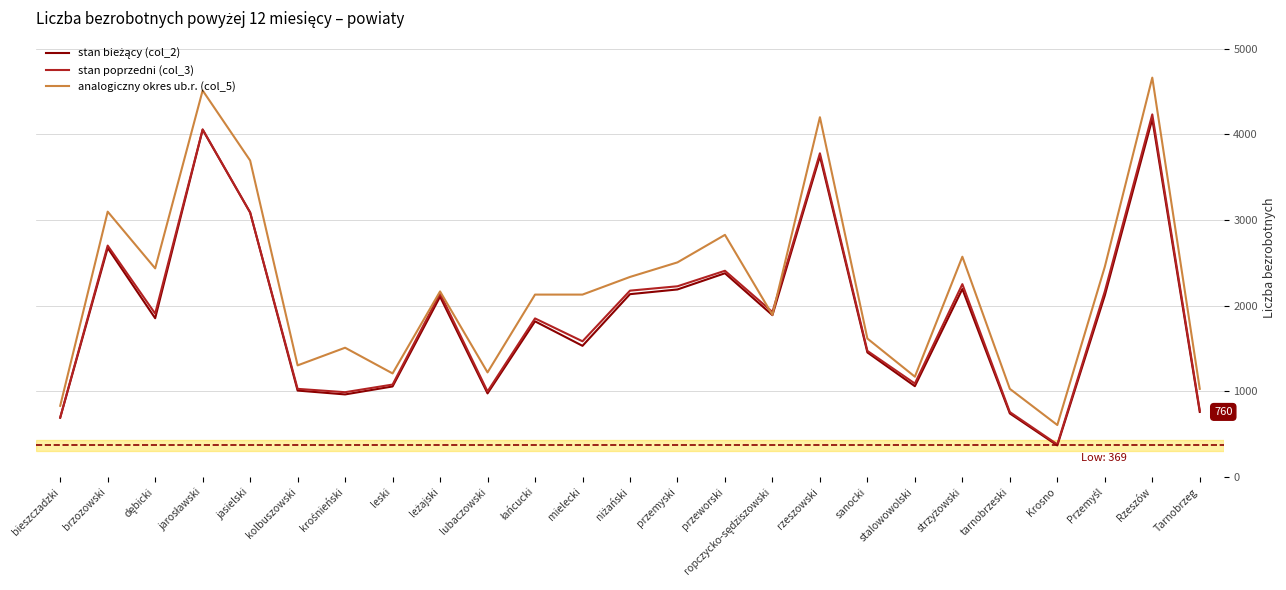

Which series has the largest total across all categories?

analogiczny okres ub.r. (col_5)